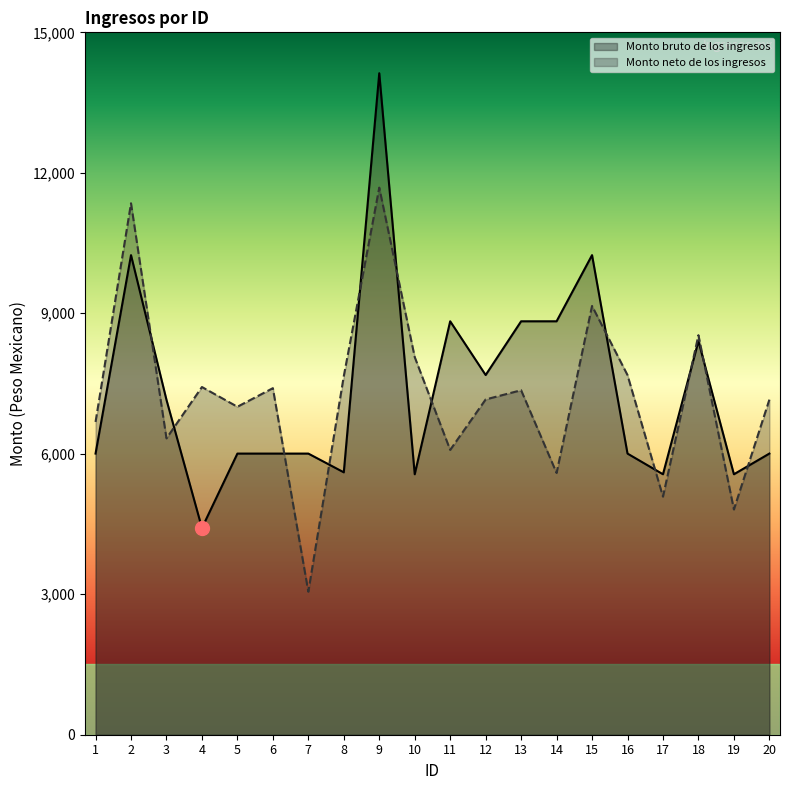

What value does the Monto bruto de los ingresos series have at 15?

10241.9